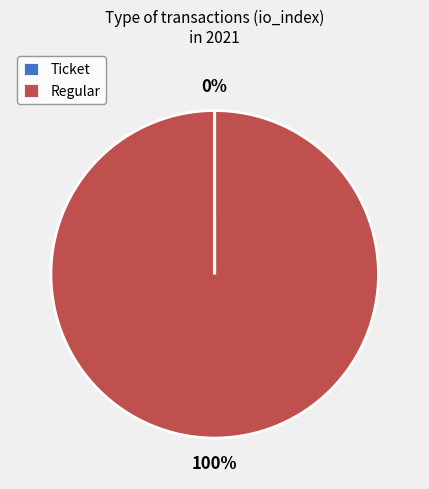

Which slice is the largest?

Regular